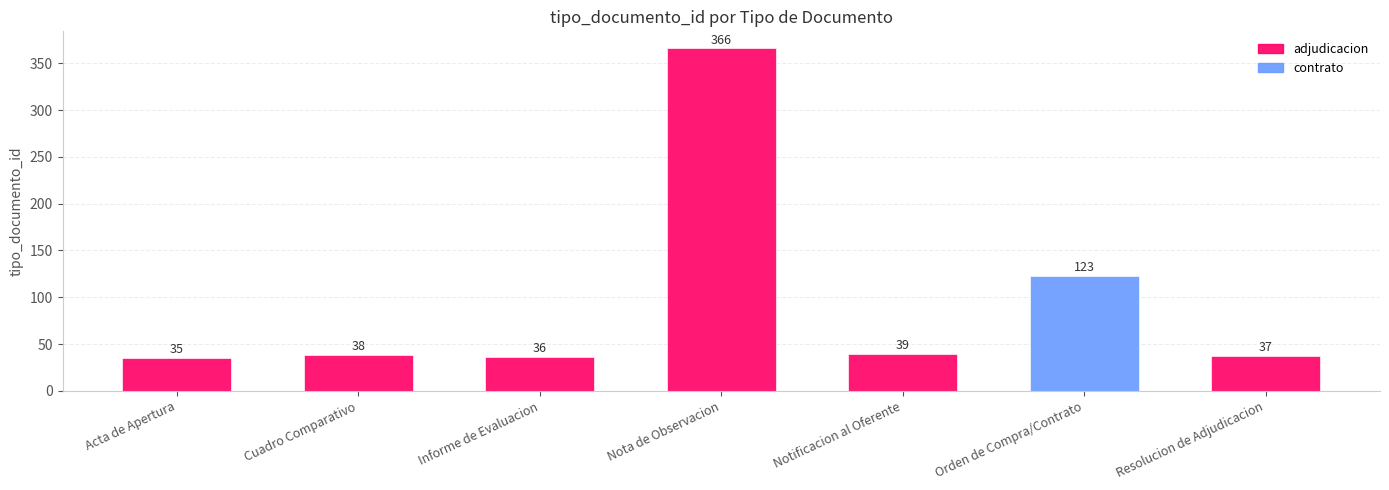

How many categories are shown in the chart?

7